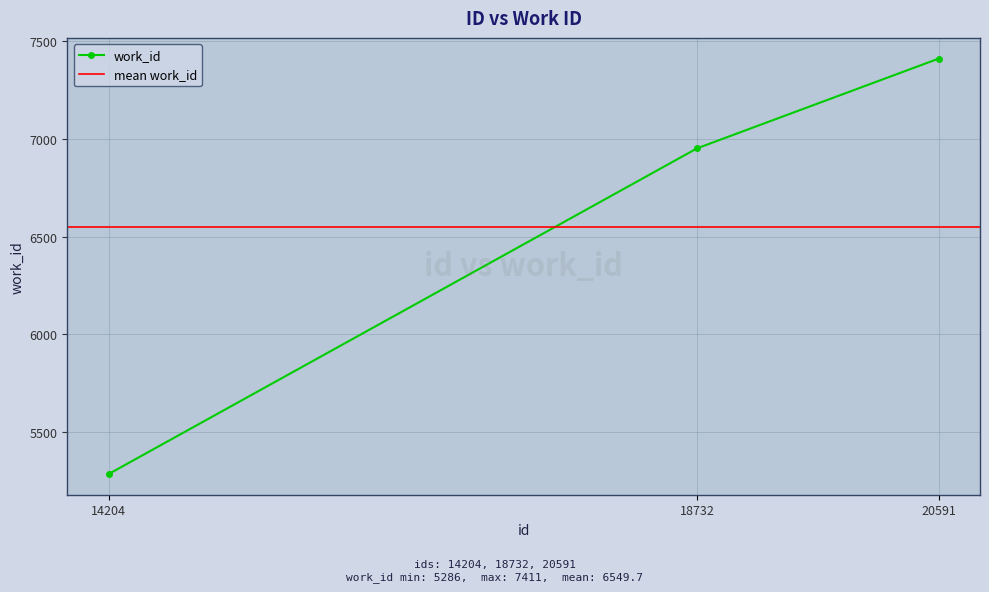

How many series are shown in this chart?

1